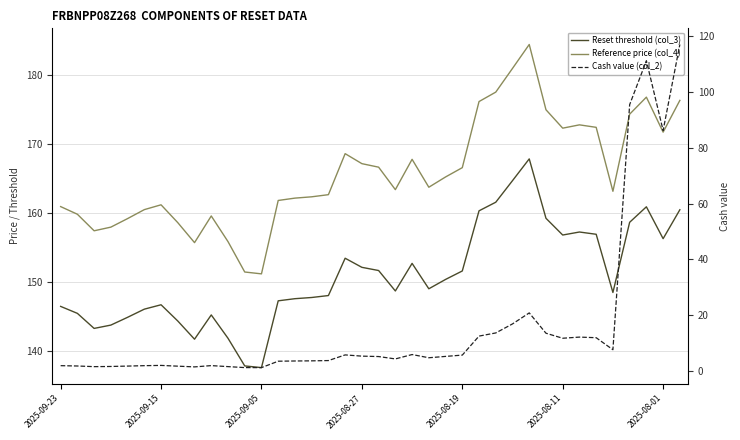

How many data points in Reset threshold (col_3) are less than 148?

17